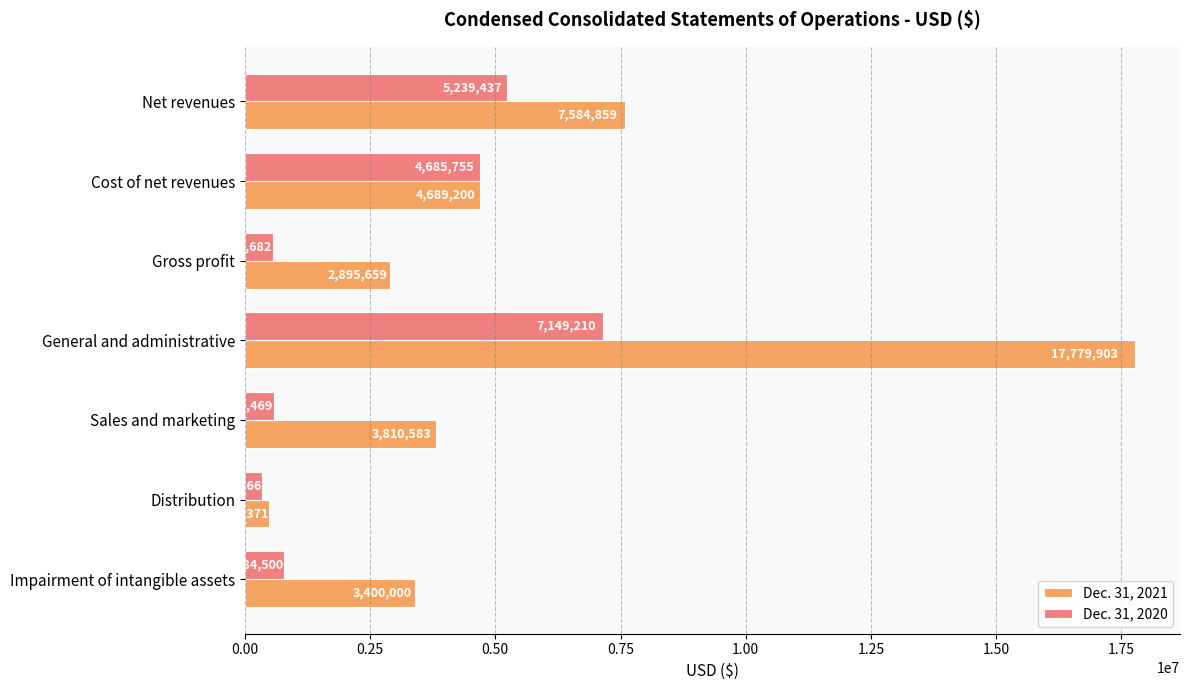

At which label is Dec. 31, 2020 closest to 3745838?

Cost of net revenues